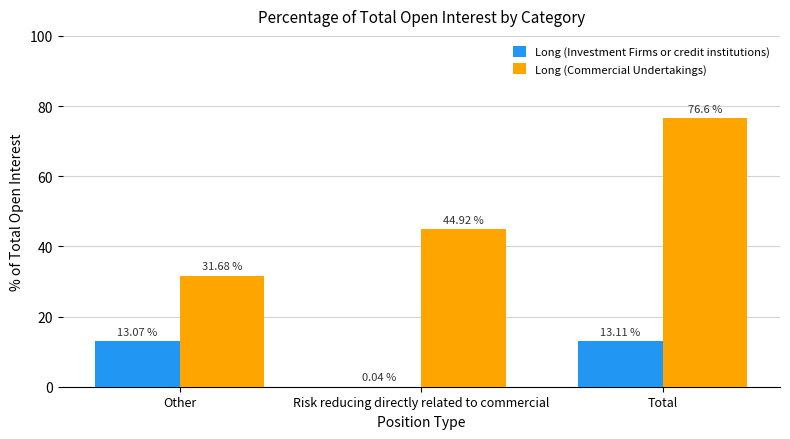

How many data points does each series have?

3